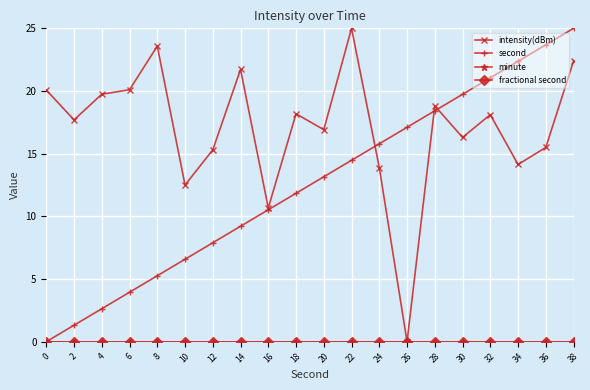

Does the chart have visible grid lines?

Yes